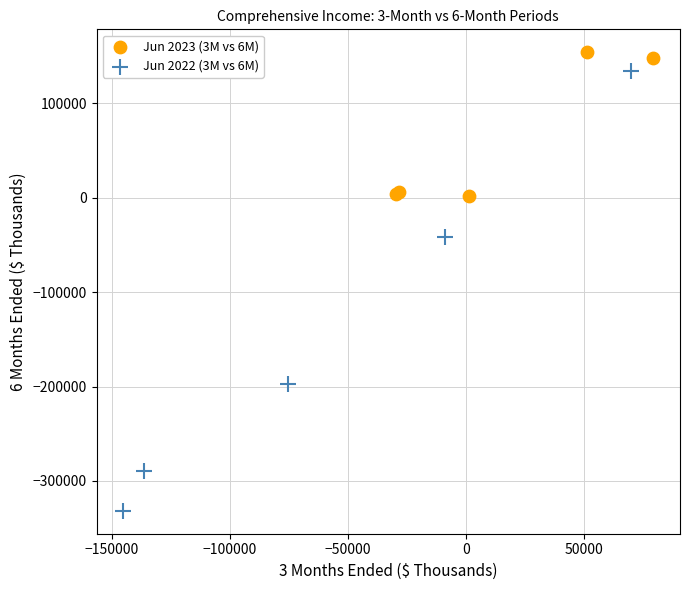

Which series reaches the minimum Y coordinate?

Jun 2022 (3M vs 6M)